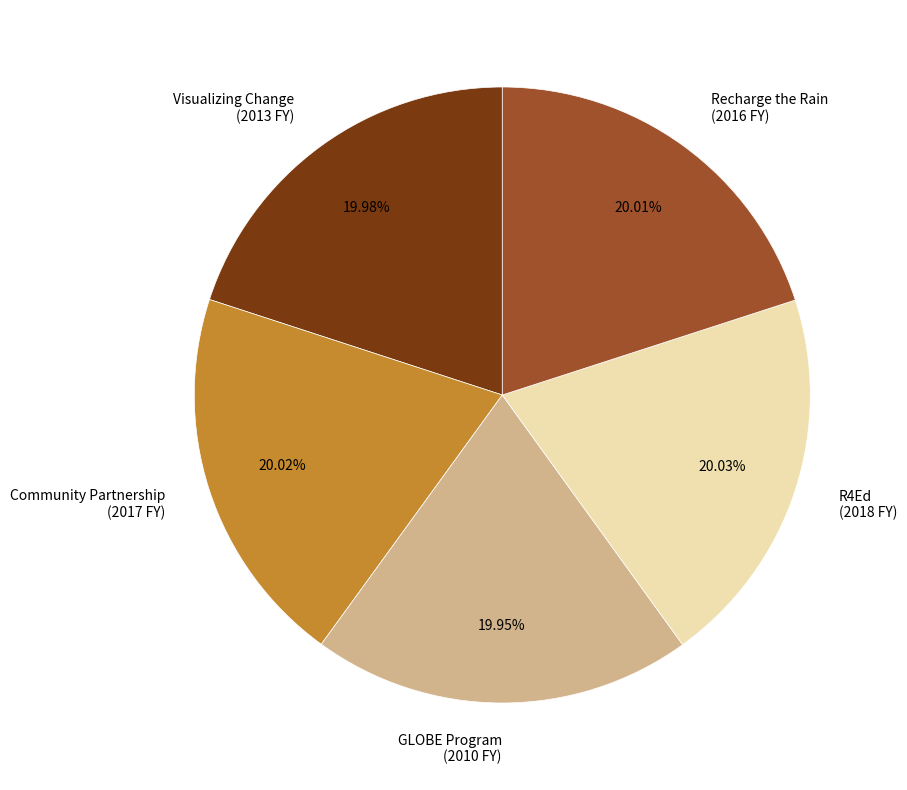

Approximately how many times larger is the value at Visualizing Change (2013 FY) compared to Recharge the Rain (2016 FY)?

1.0